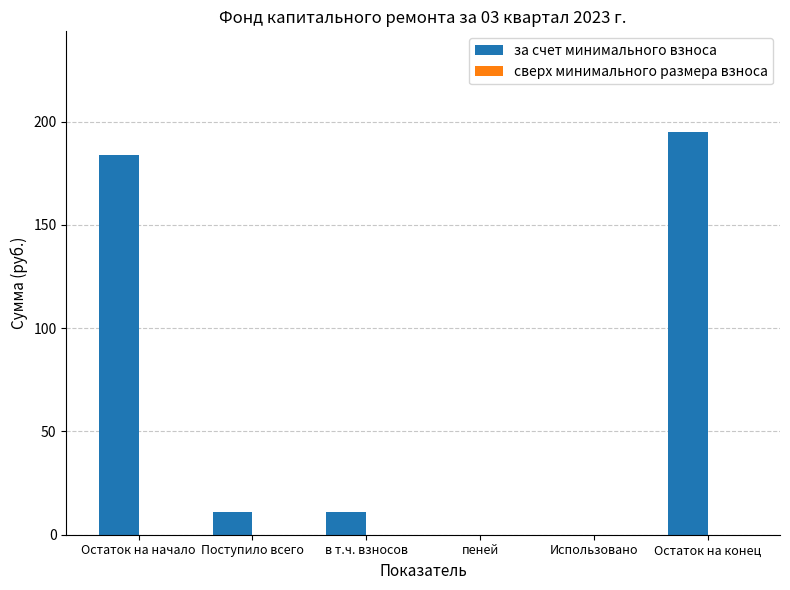

What is the change in value from Использовано to Остаток на конец?

+195.0